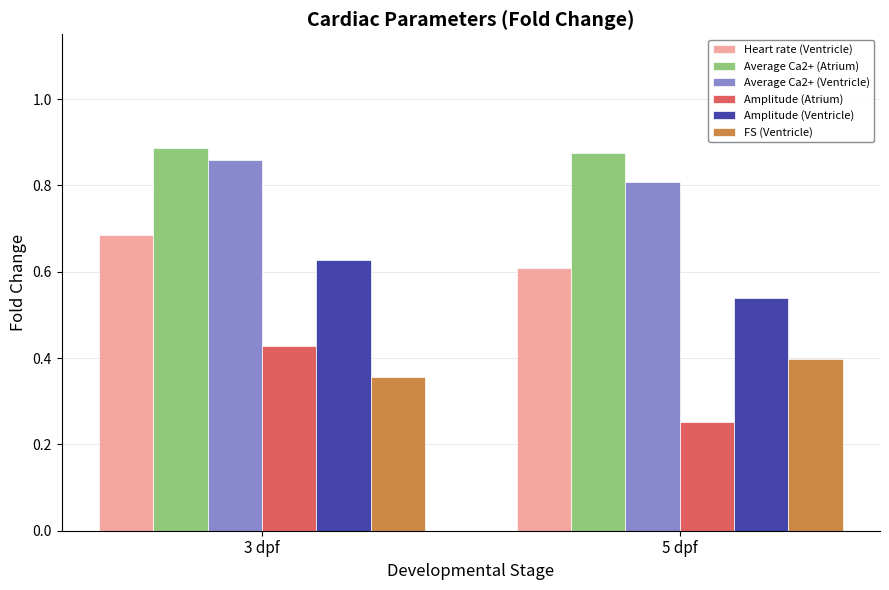

How many bars are there in each group?

6